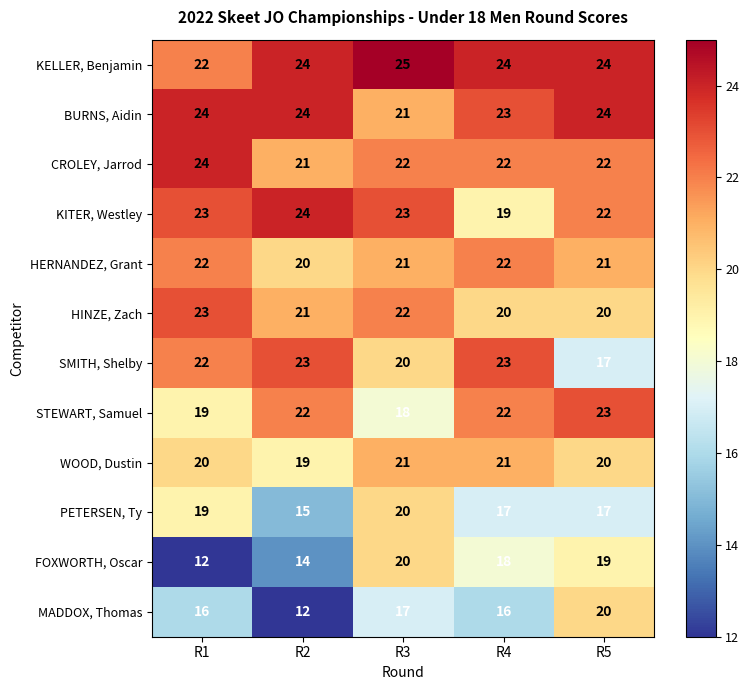

At which label is KITER, Westley closest to 21?

R5